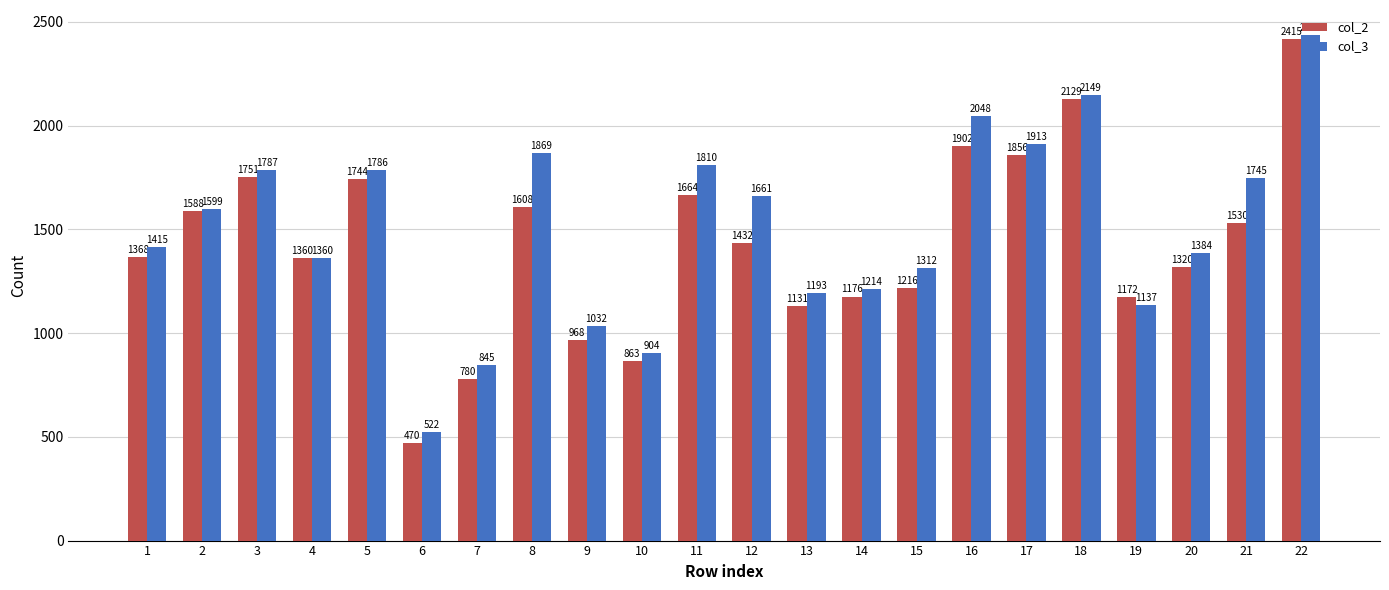

Where is col_2 nearest to the value 1442?

12